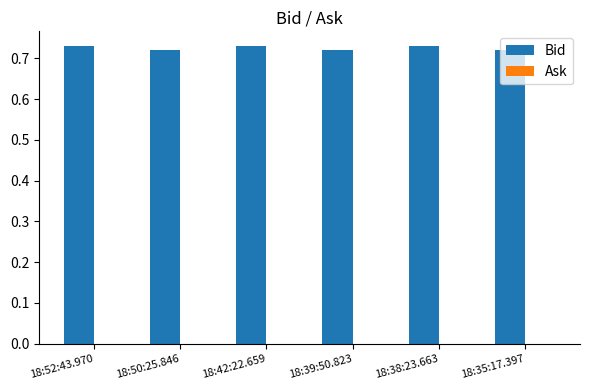

True or false: the data shows 0.3 at 18:50:25.846.

False